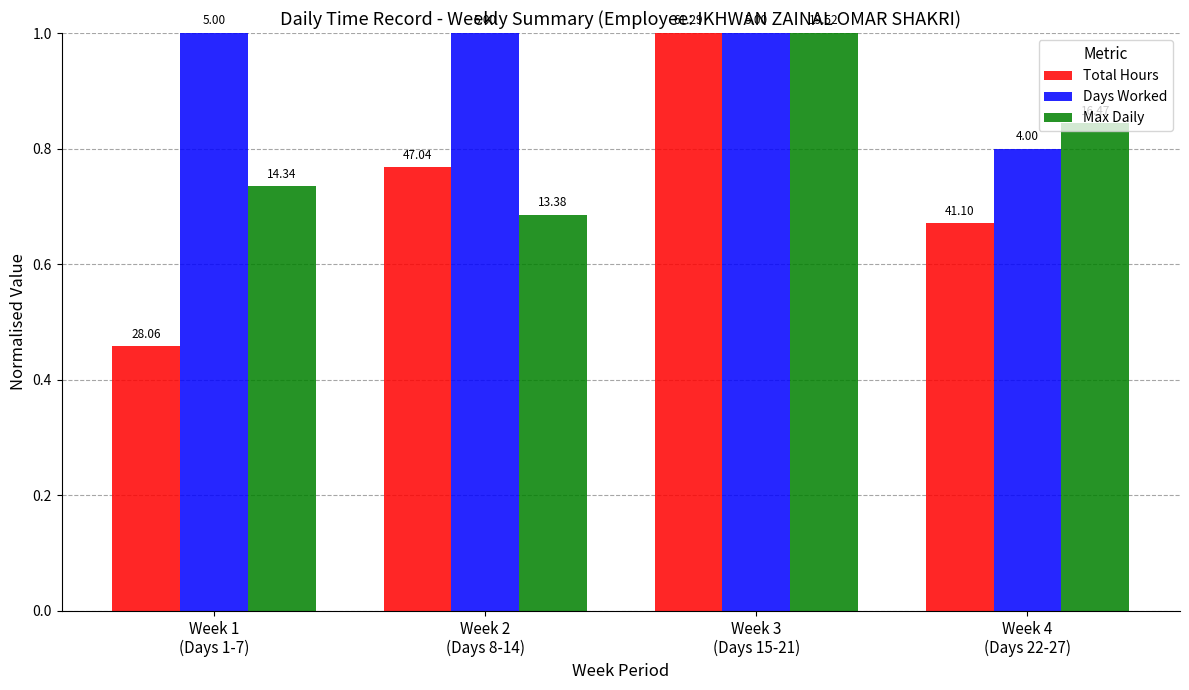

What is the label of the 1st bar from the right?

Week 4
(Days 22-27)